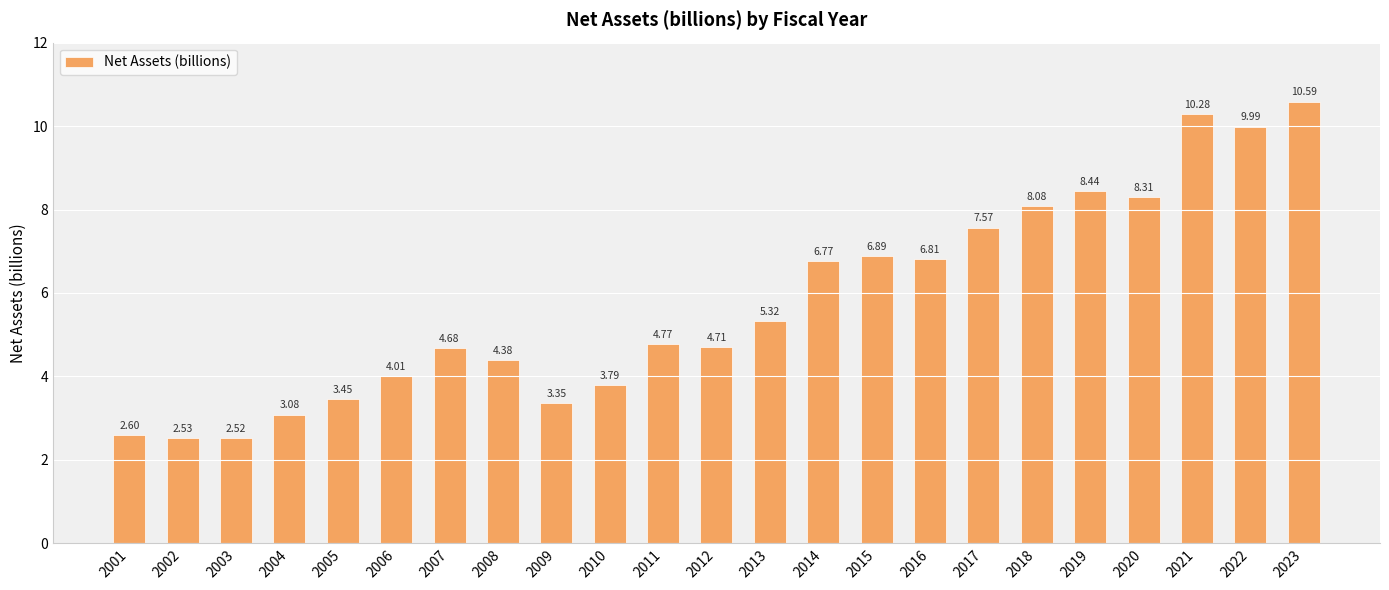

Approximately how many times larger is the value at 2017 compared to 2016?

1.1